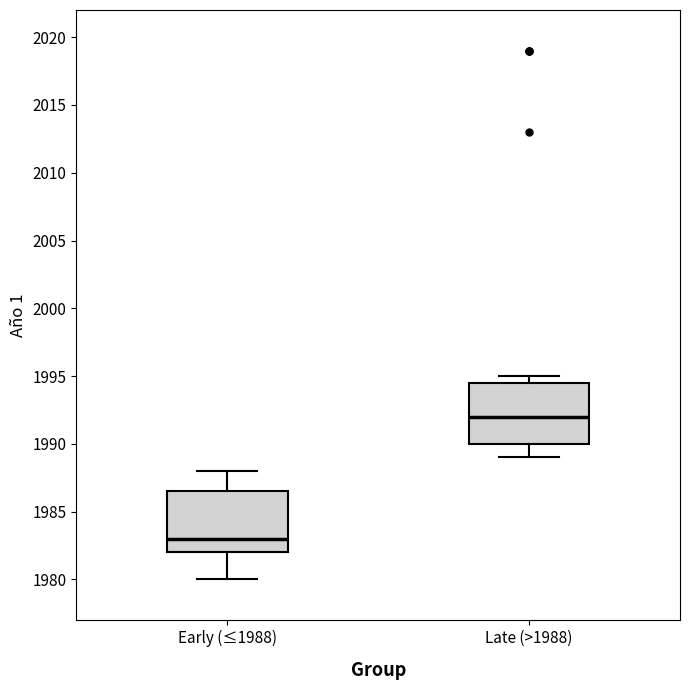

Reading left to right, transcribe this box plot: for each box, give where its median line is, the range the box spans, and where its two whiskers end, as read against the y-axis. The values are not printed on the chart, so give them approximately, as read against the axis.

Early (≤1988): median 1983.0, box 1982.0 to 1986.5, whiskers 1980.0 to 1988.0
Late (>1988): median 1992.0, box 1990.0 to 1994.5, whiskers 1989.0 to 1995.0